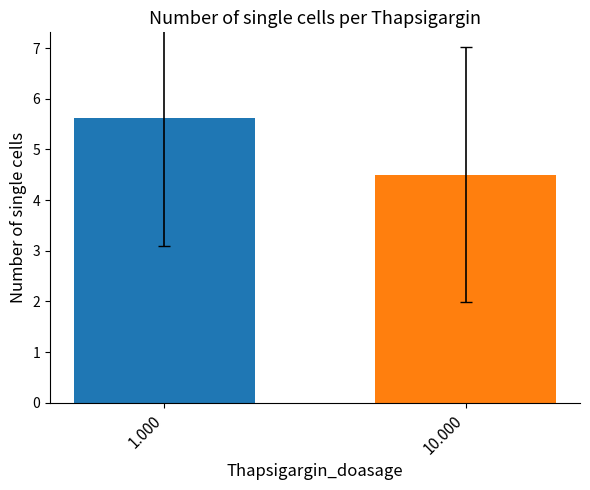

What is the greatest value displayed?

5.6